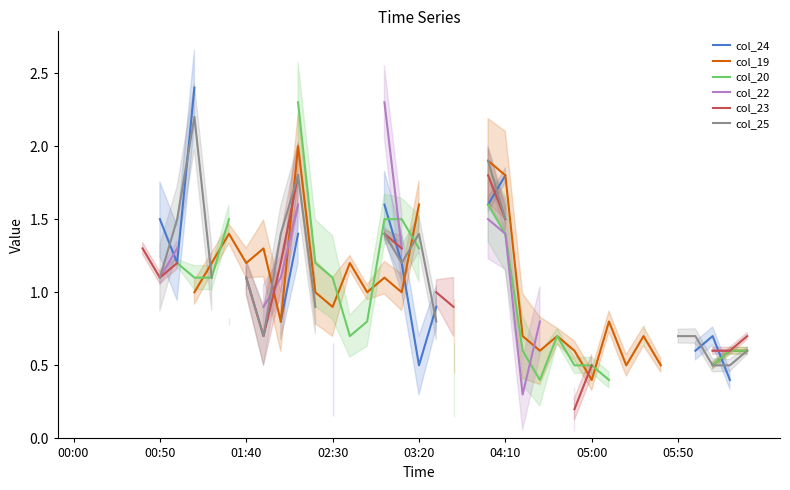

Does the chart have visible grid lines?

No